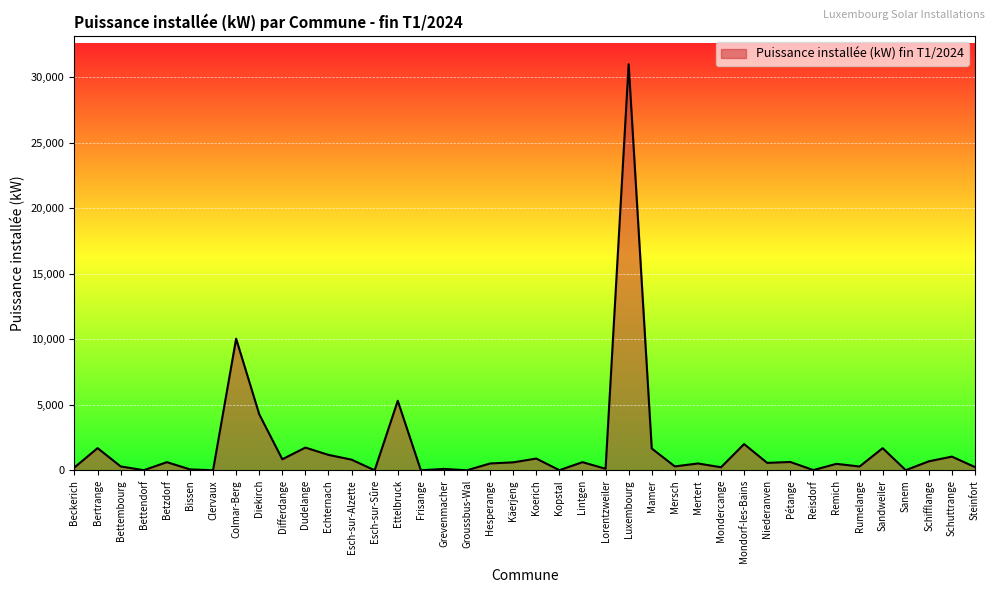

What is the change in value from Bertrange to Betzdorf?

-1072.0